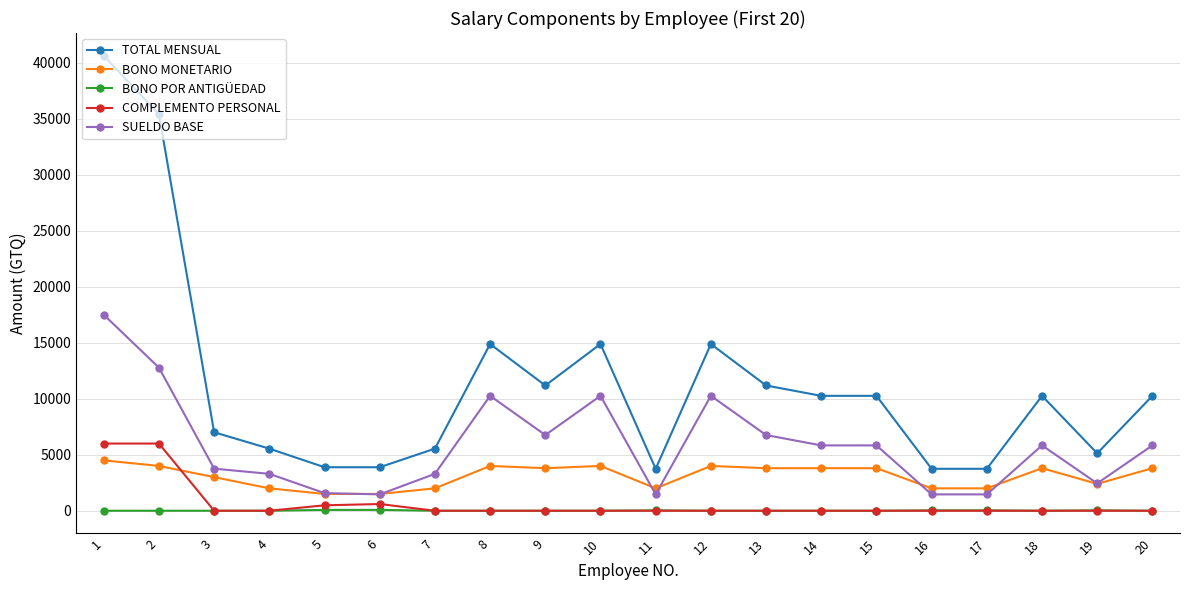

What is the total value across all series at 7?

10840